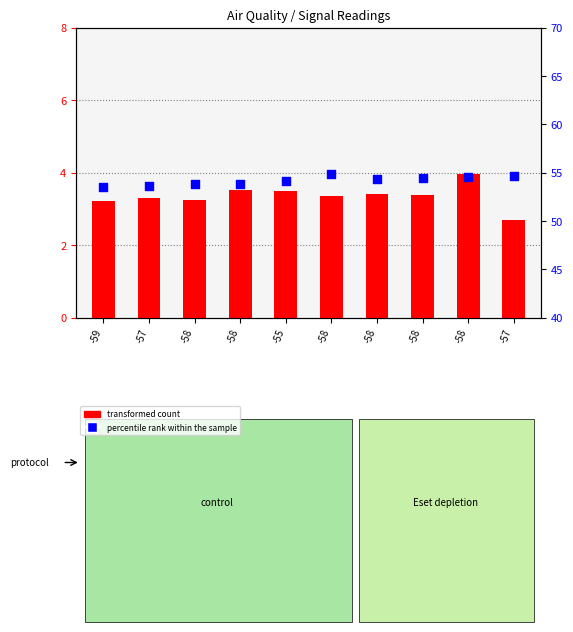

At how many categories does at least one series exceed 47?

10